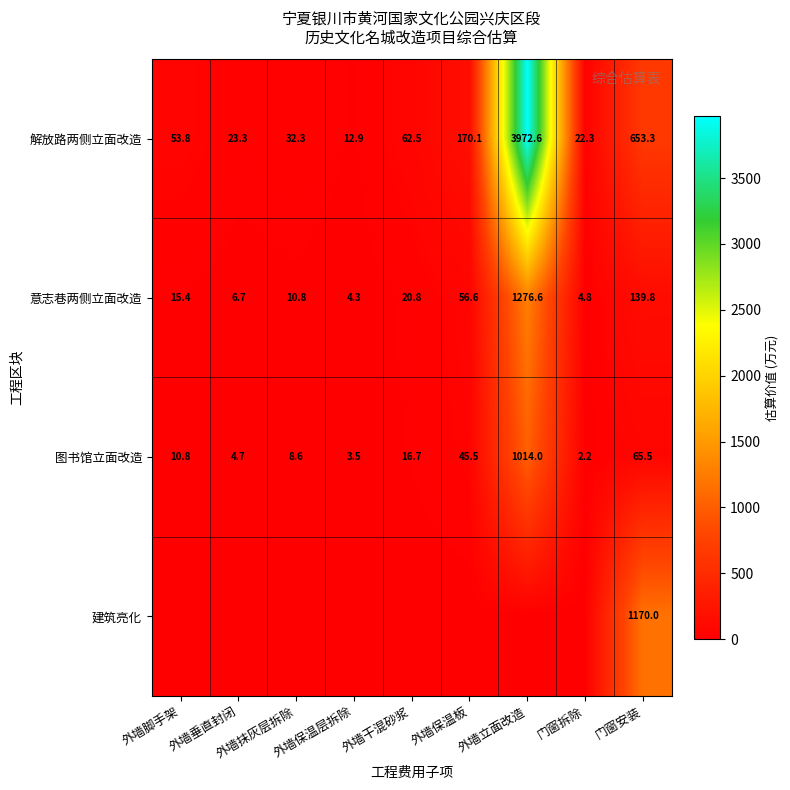

The value of 意志巷两侧立面改造 at 外墙立面改造 is 1276.6. True or false?

True